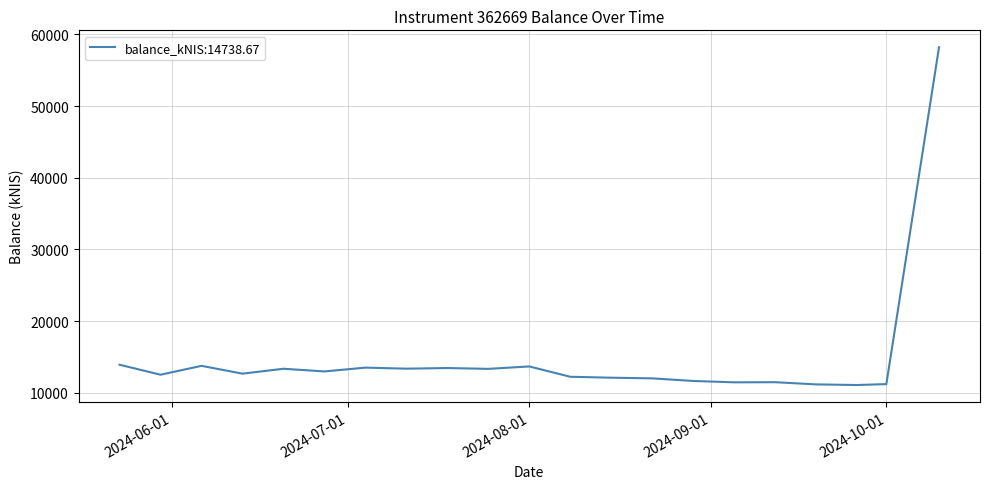

What is the maximum value shown in the chart?

58200.4